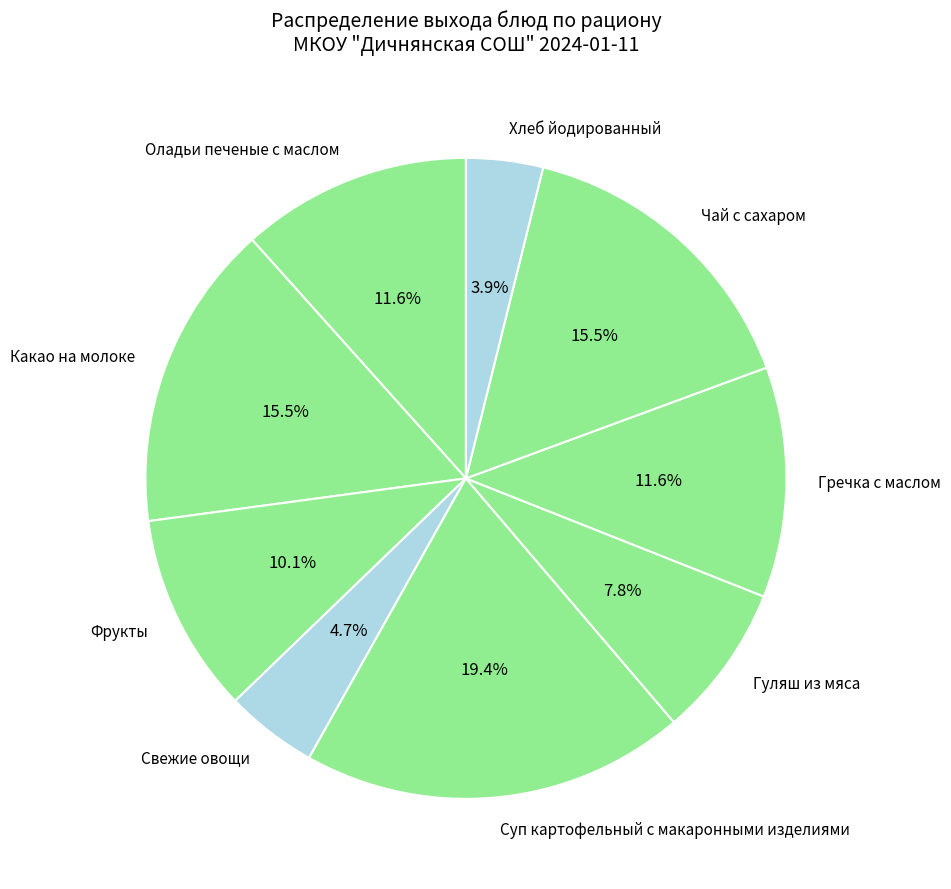

What is the smallest slice in the pie chart?

Хлеб йодированный